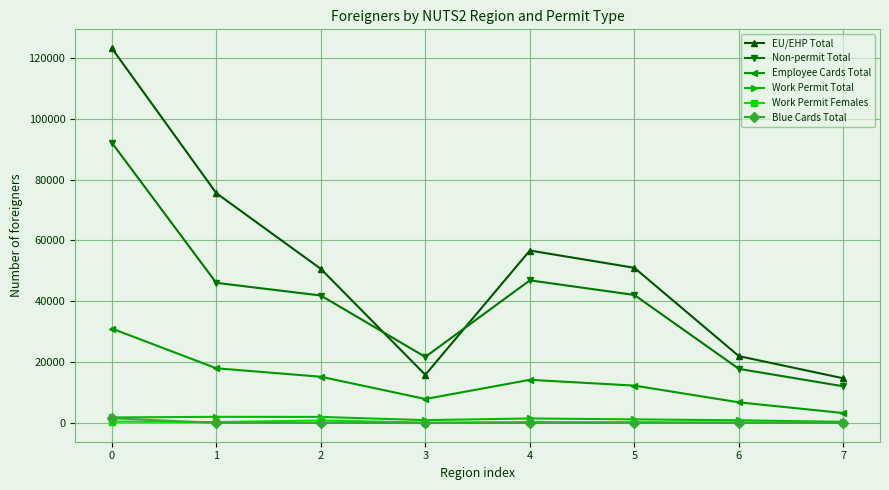

In Non-permit Total, how many points are lower than both neighbors (excluding endpoints)?

1